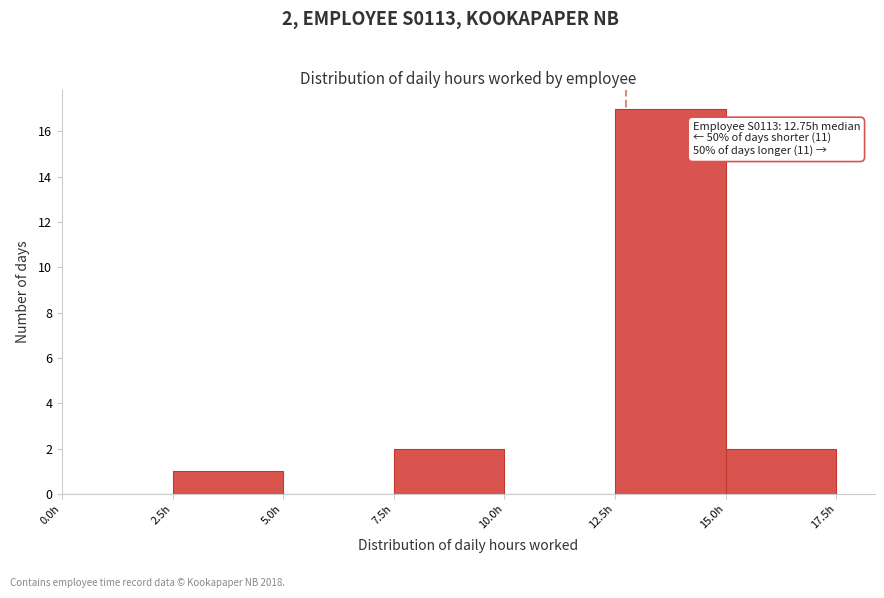

Which range on the x-axis has the tallest bar?

12.5 to 15.0